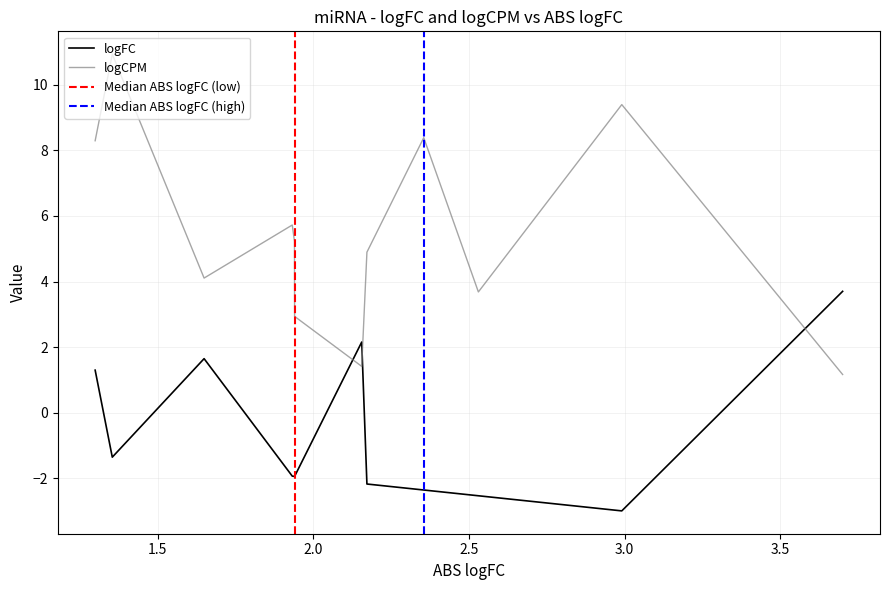

The logFC series shows -1.7 at hsa-miR-891a-5p. True or false?

False